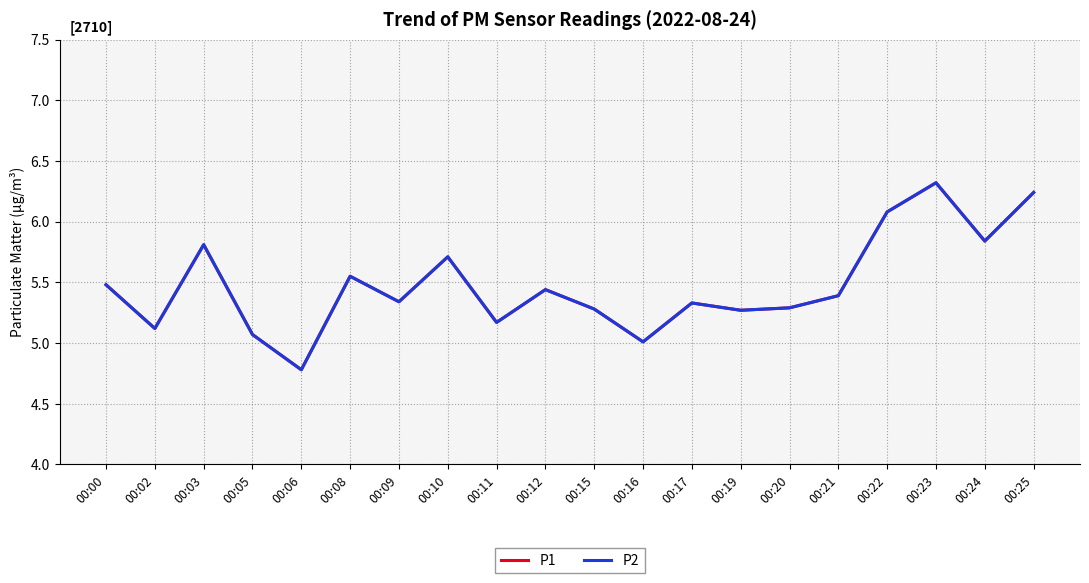

Does the chart display data point markers on the line(s)?

No